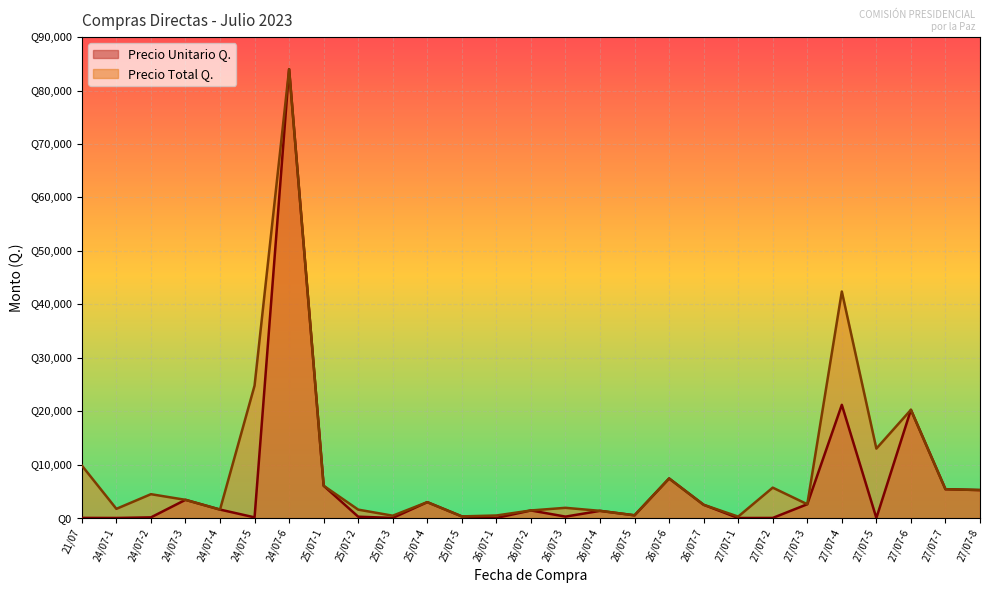

The value of Precio Total Q. at 26/07-4 is 1986.1. True or false?

False